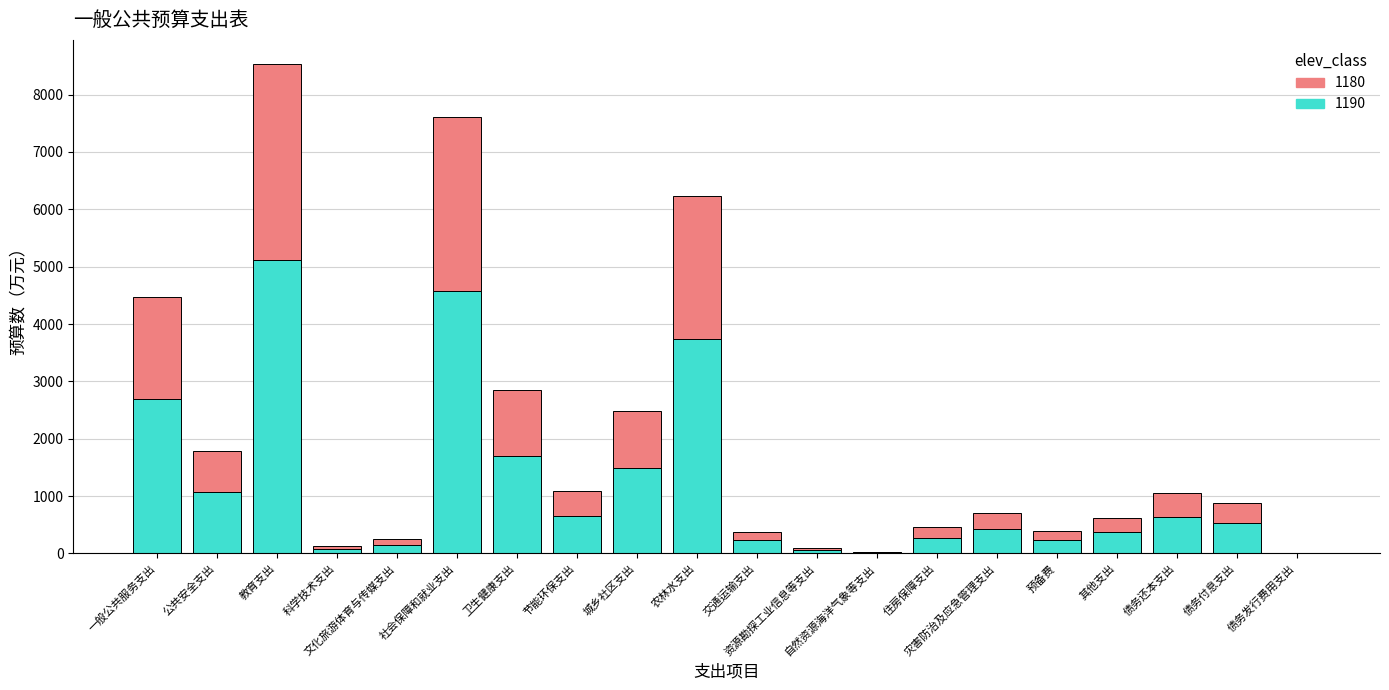

What is the sum of all 1190 values?

24038.4